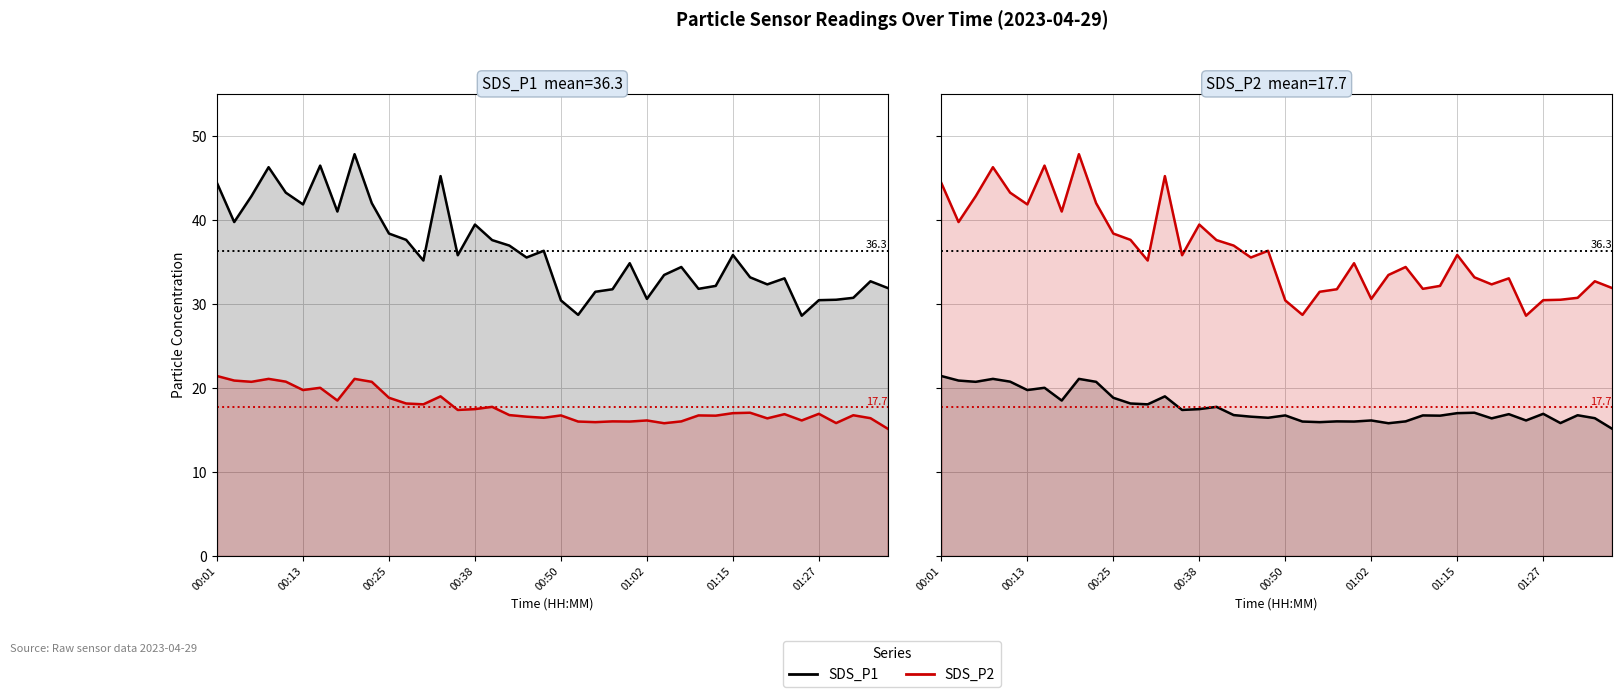

At how many categories does at least one series exceed 43?

6